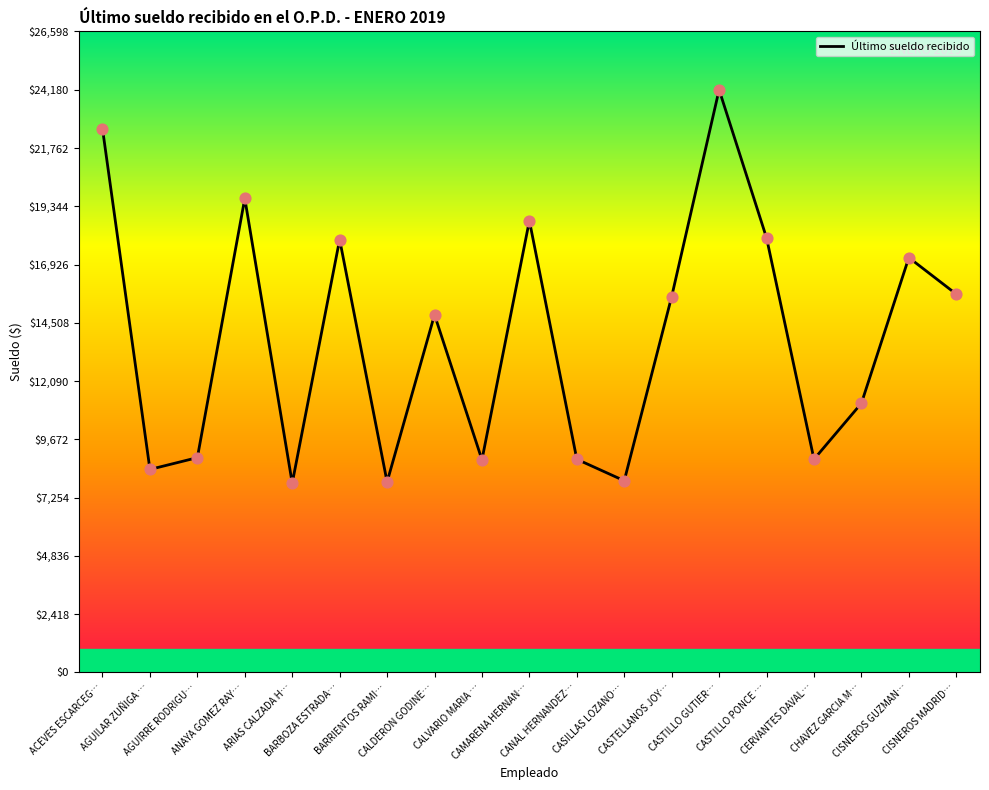

What is the minimum value shown in the chart?

7855.0